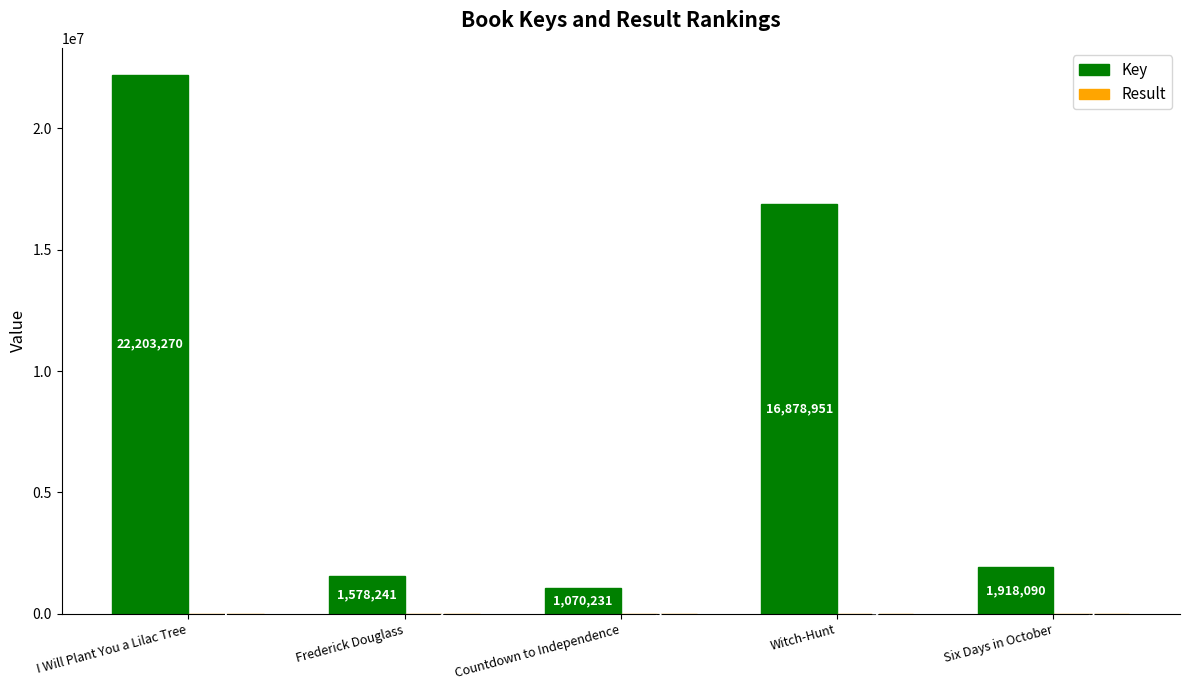

Count the number of data series in this chart.

2